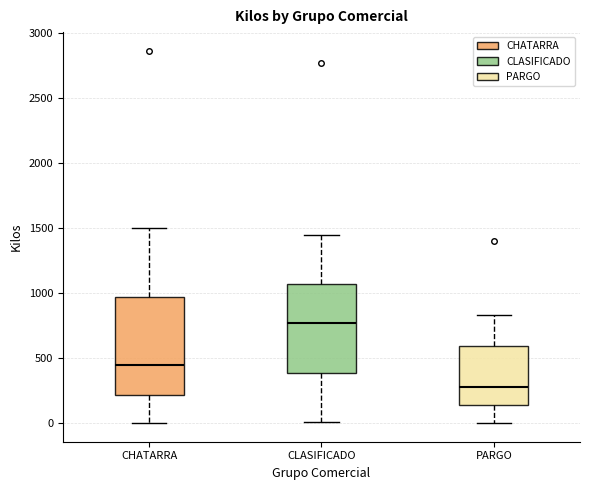

Which box has the lowest median line?

PARGO